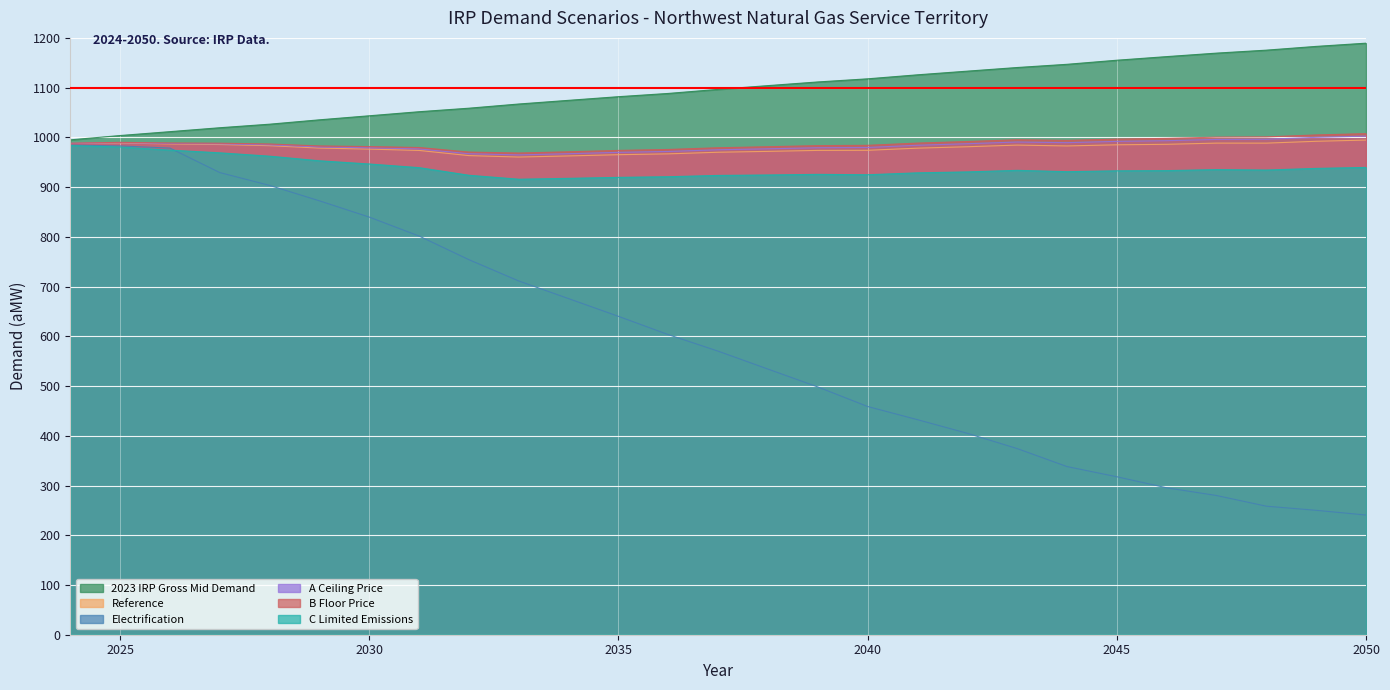

At which label does A Ceiling Price first exceed 984?

2024